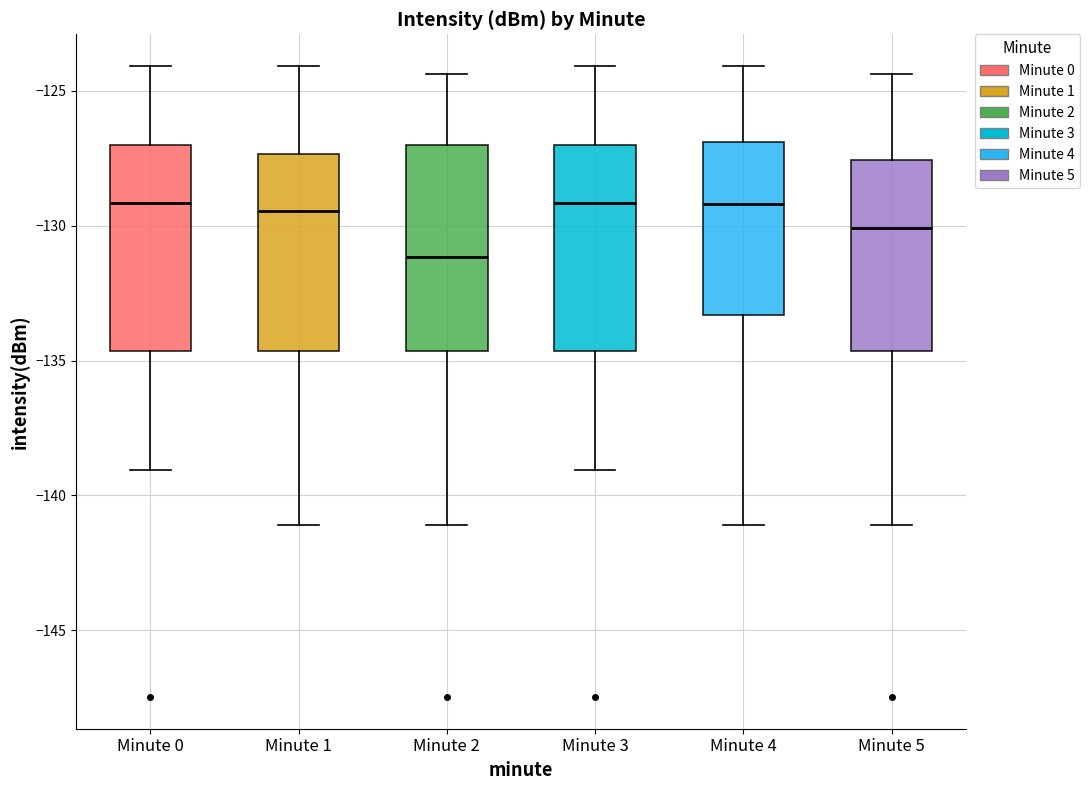

Which box has the lowest median line?

Minute 2